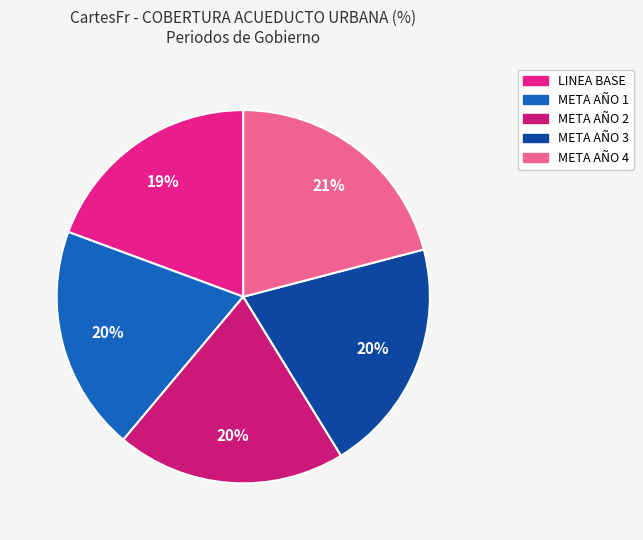

To the nearest percent, what is the combined percentage of META AÑO 3 and LINEA BASE?

40%